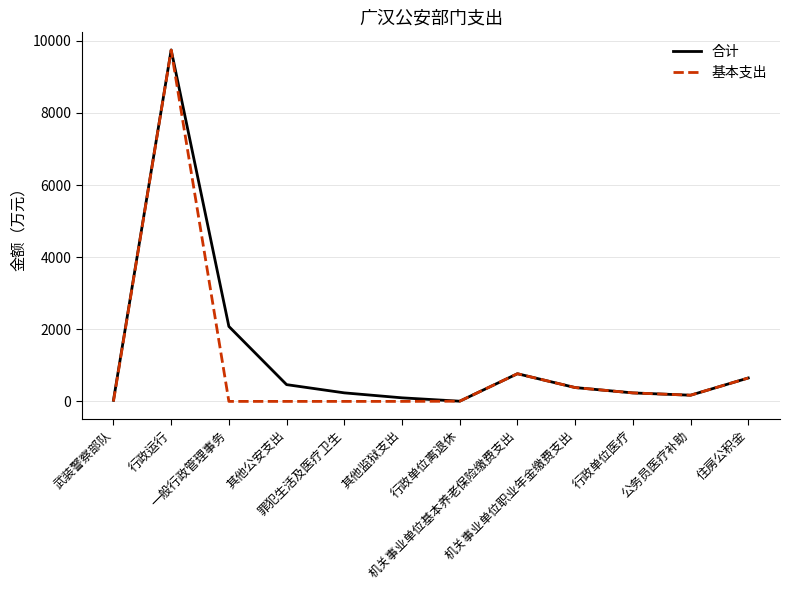

What is the greatest value displayed?

9747.6